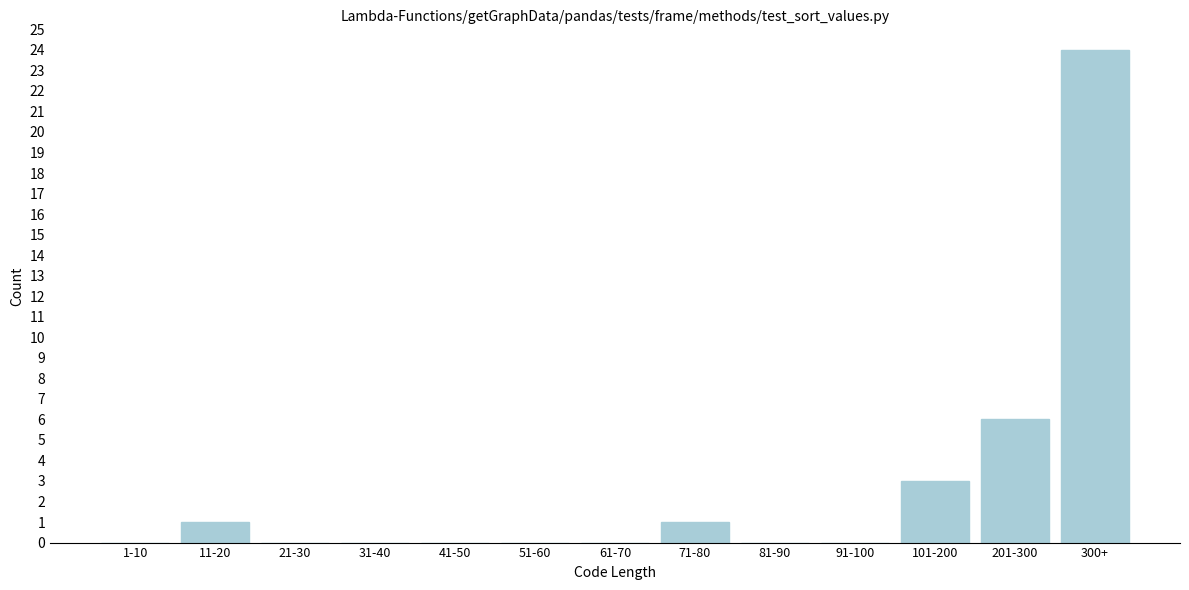

Reading left to right, what are all the values shown in this chart?

1-10=0	11-20=1	21-30=0	31-40=0	41-50=0	51-60=0	61-70=0	71-80=1	81-90=0	91-100=0	101-200=3	201-300=6	300+=24